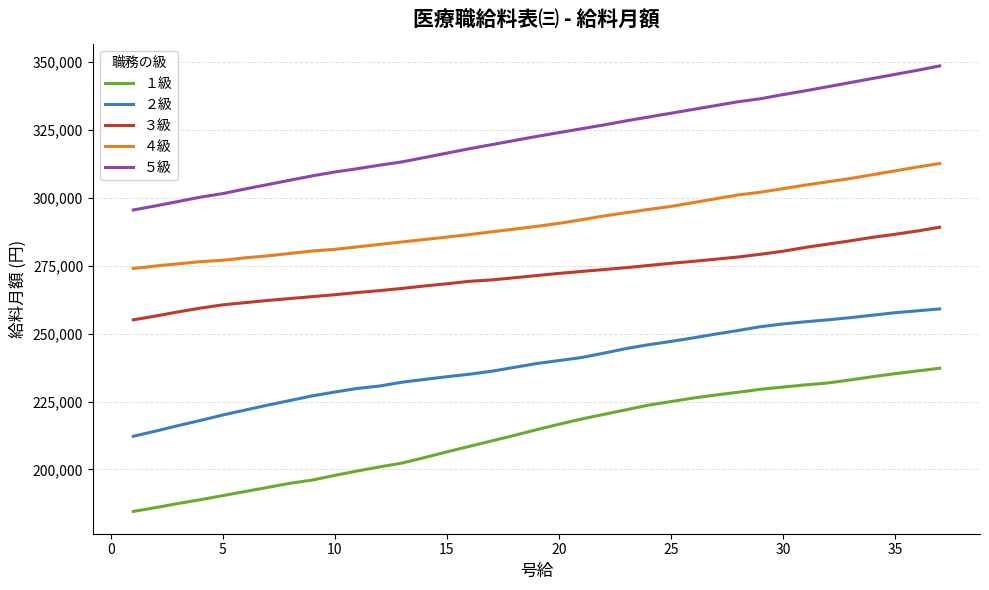

What is the difference between the maximum and minimum values in the ５級 series?

53003